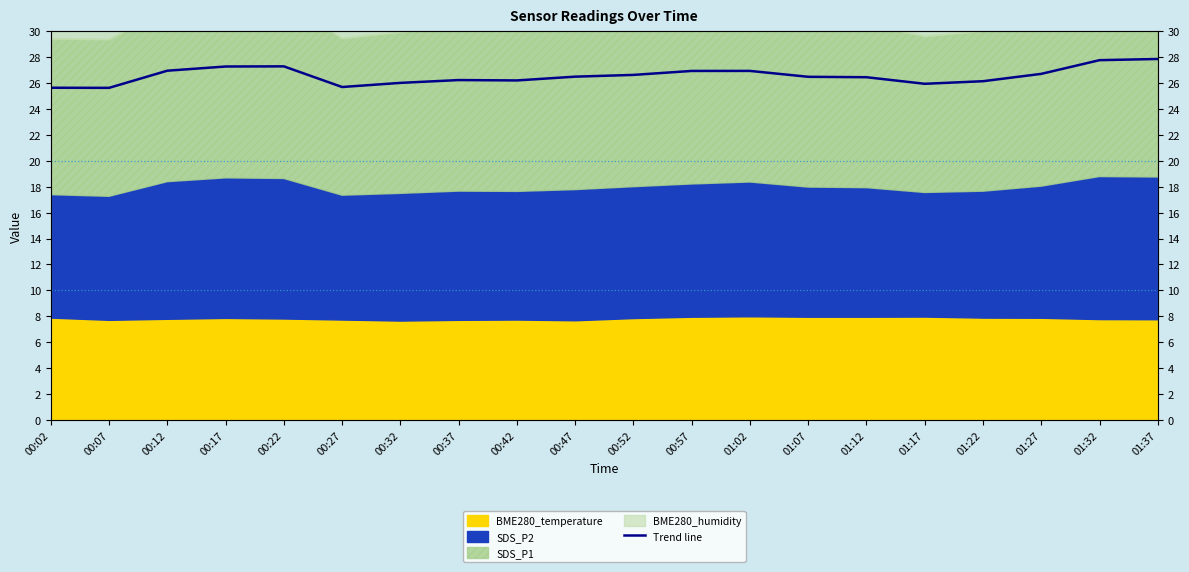

List the labels in order of value, largest first.

01:37, 01:32, 00:22, 00:17, 00:12, 01:02, 00:57, 01:27, 00:52, 00:47, 01:07, 01:12, 00:37, 00:42, 01:22, 00:32, 01:17, 00:27, 00:02, 00:07